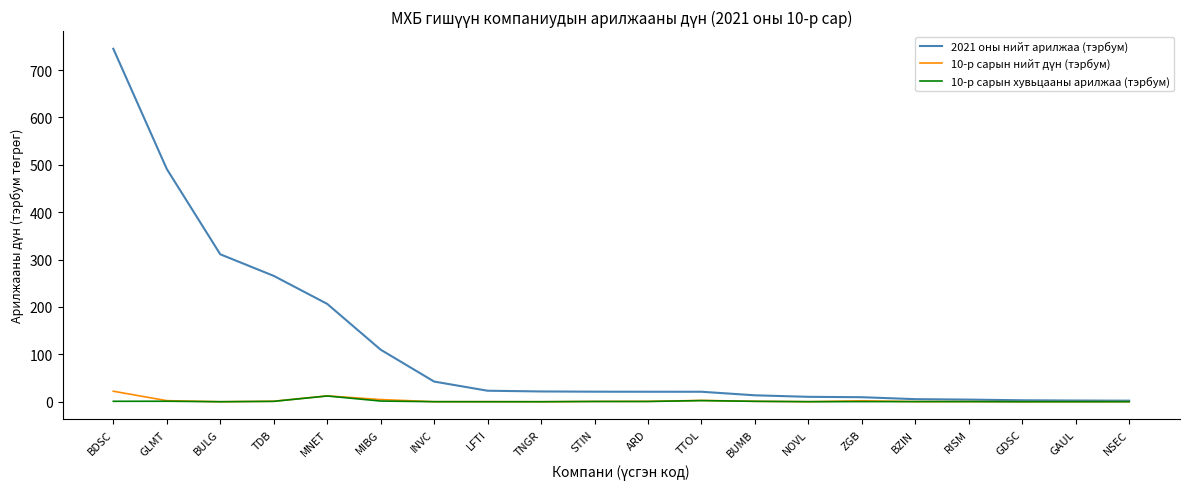

Where is 2021 оны нийт арилжаа (тэрбум) nearest to the value 373?

BULG